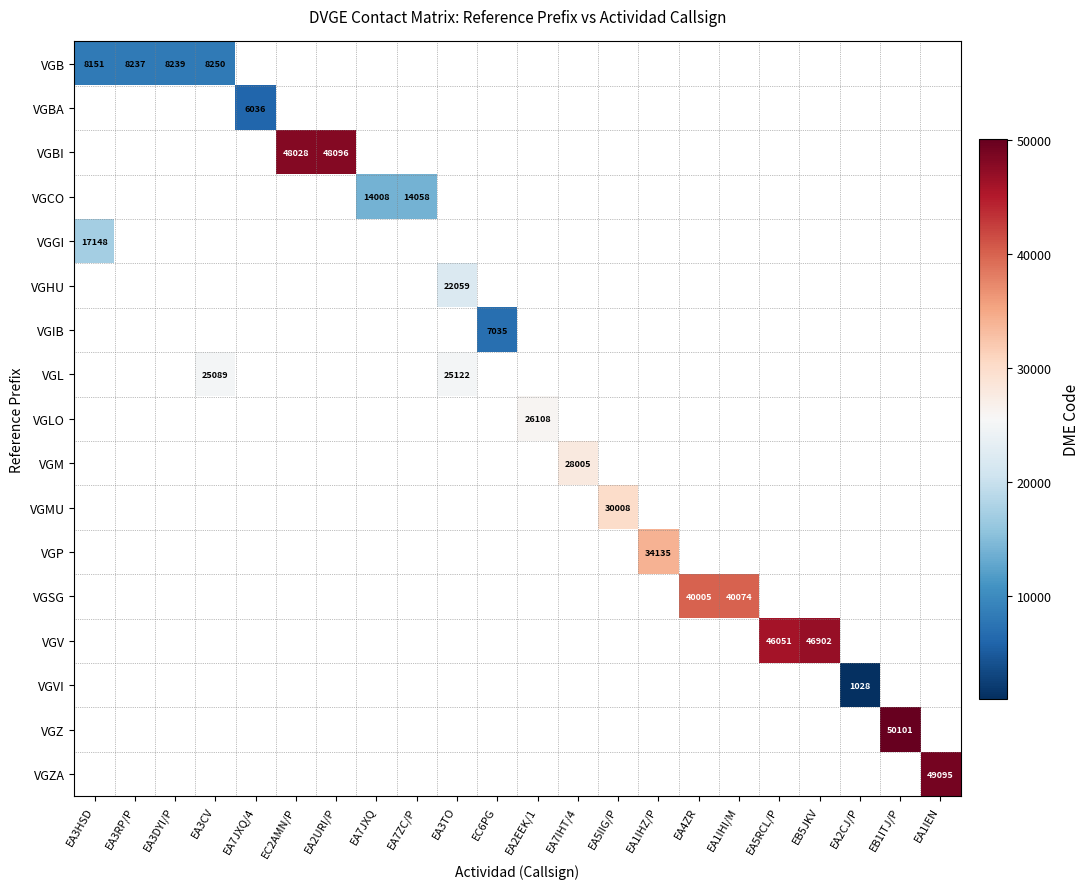

True or false: VGB has a value of 11333 at EA3RP/P.

False